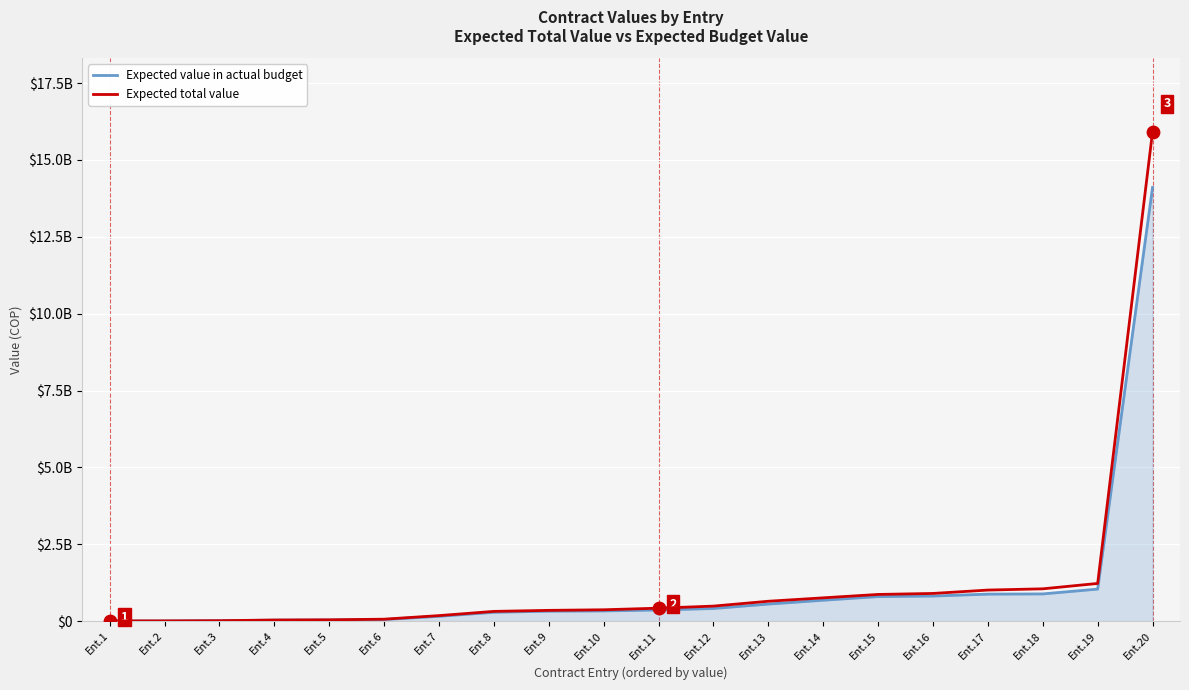

At which category is the sum across all series the highest?

Ent.20